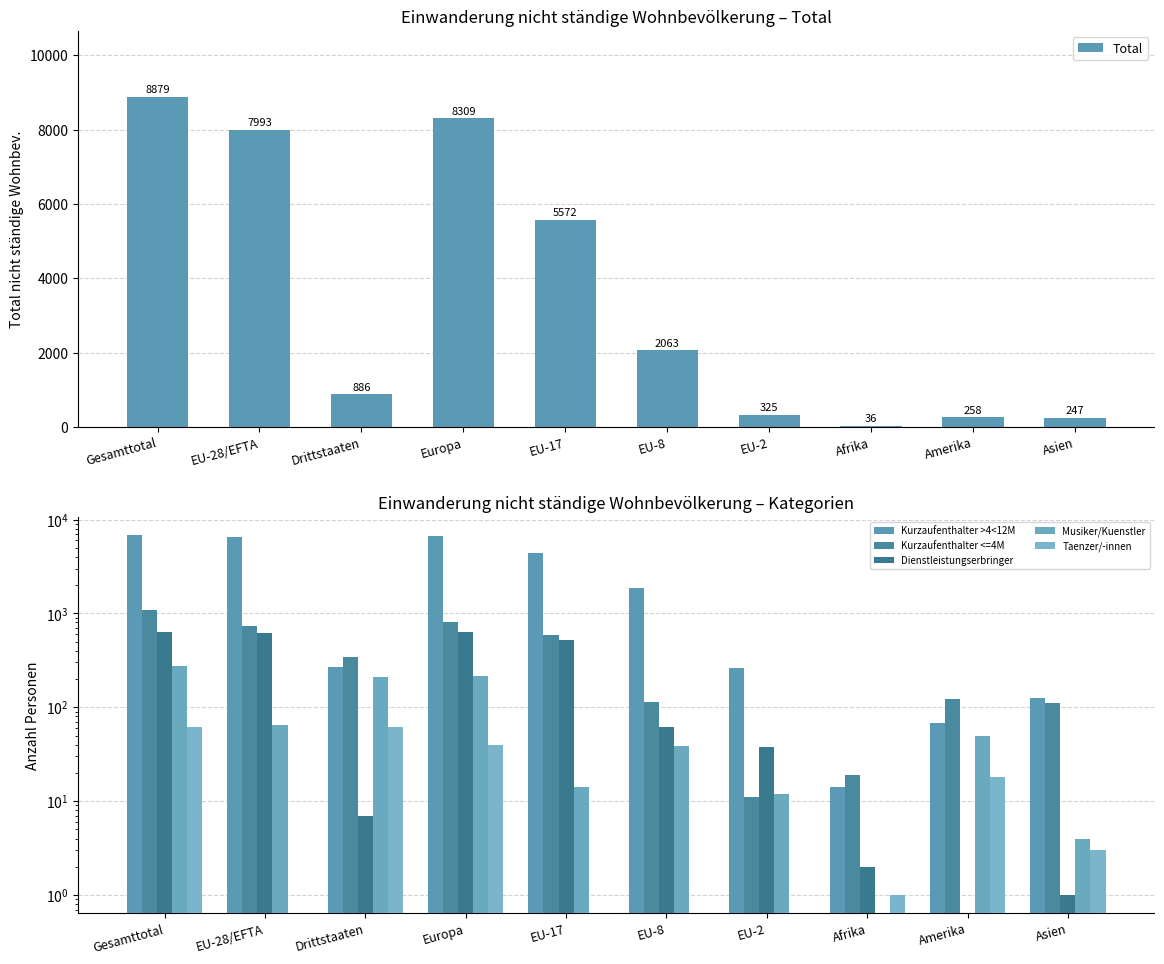

What is the minimum value for Total?

36